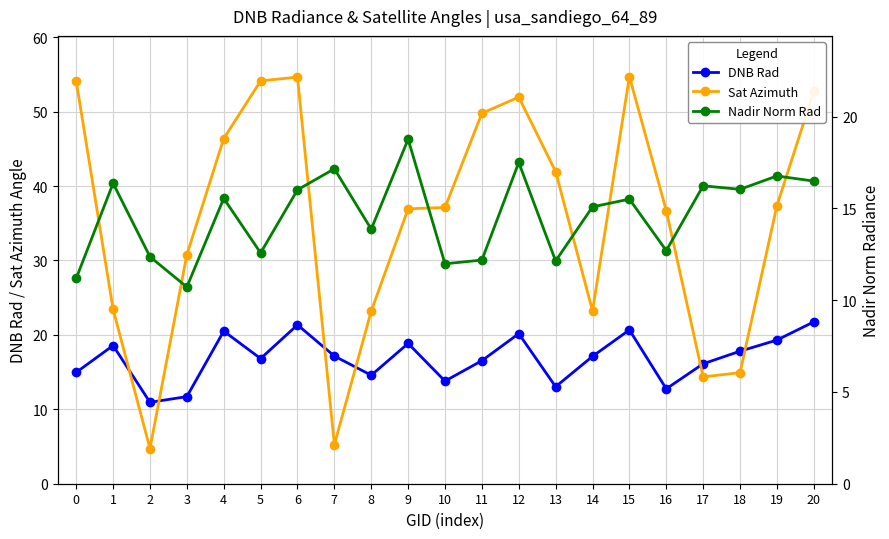

Where is the first local maximum for Sat Azimuth?

6